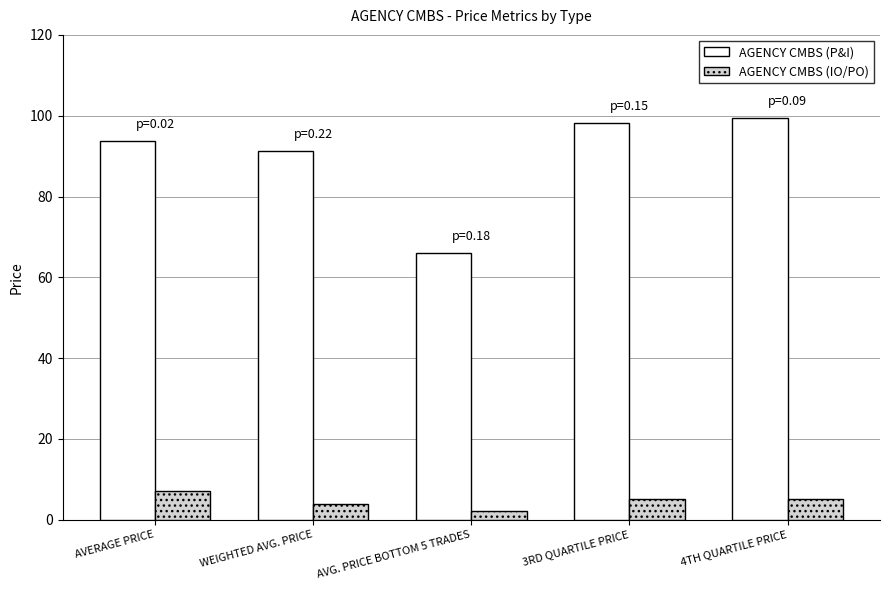

Where does the AGENCY CMBS (IO/PO) series first go above 5?

AVERAGE PRICE